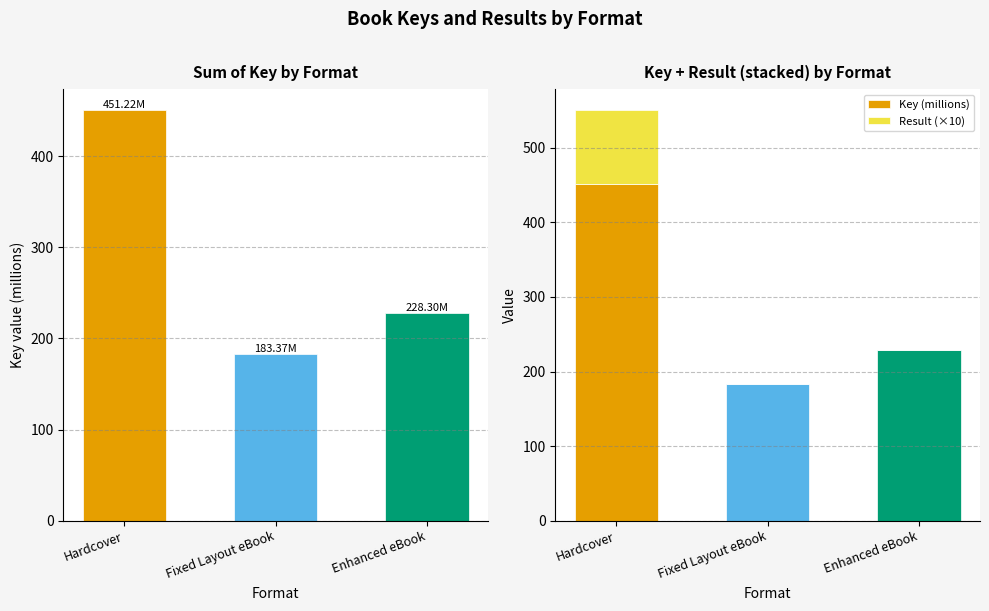

At Hardcover, list the series in order from largest to smallest.

Key (millions), Result (×10)